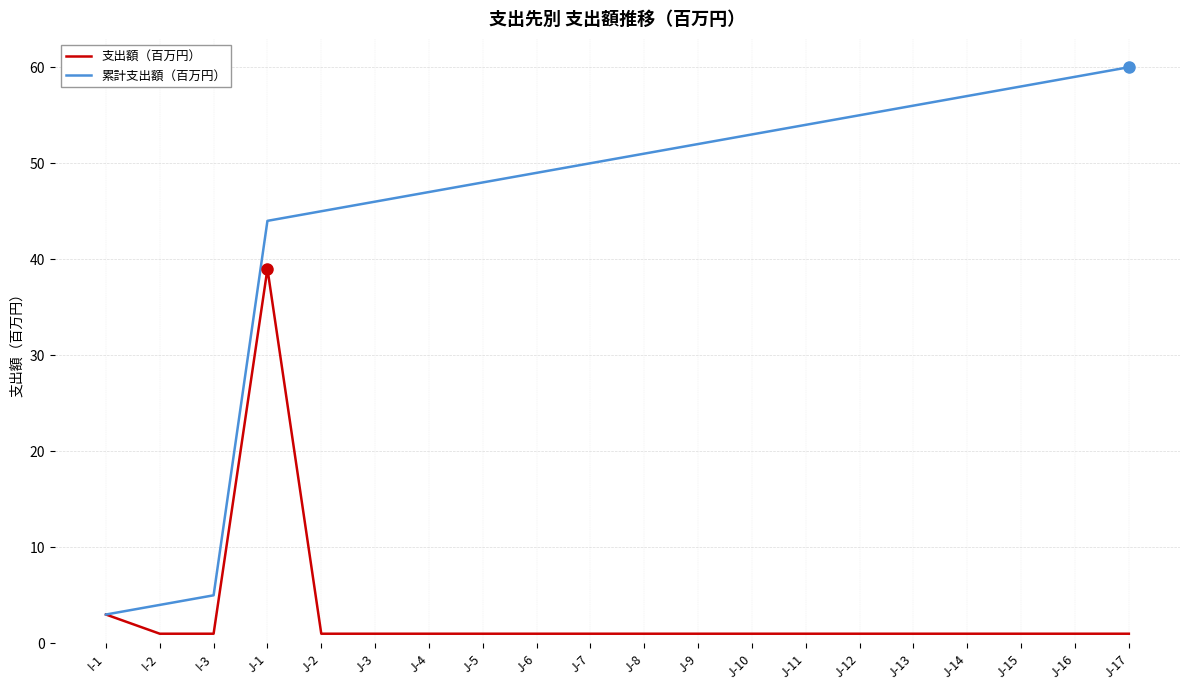

Which series changed the most between J-10 and J-14?

累計支出額（百万円）